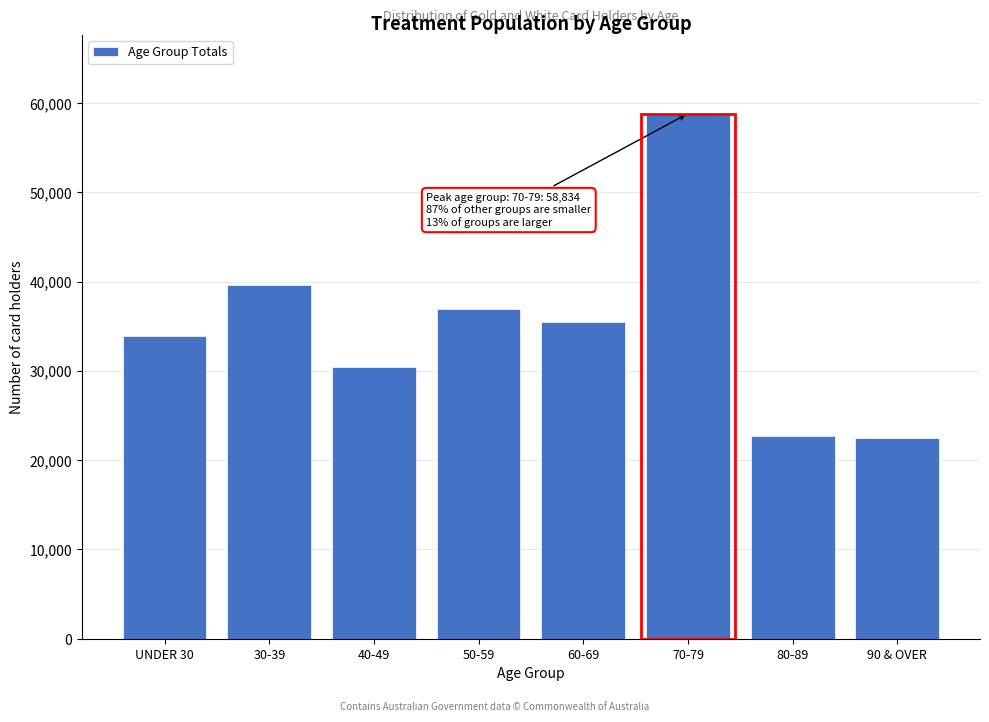

Reading left to right, extract all data points from this chart.

UNDER 30=33890	30-39=39653	40-49=30488	50-59=36892	60-69=35429	70-79=58834	80-89=22744	90 & OVER=22453